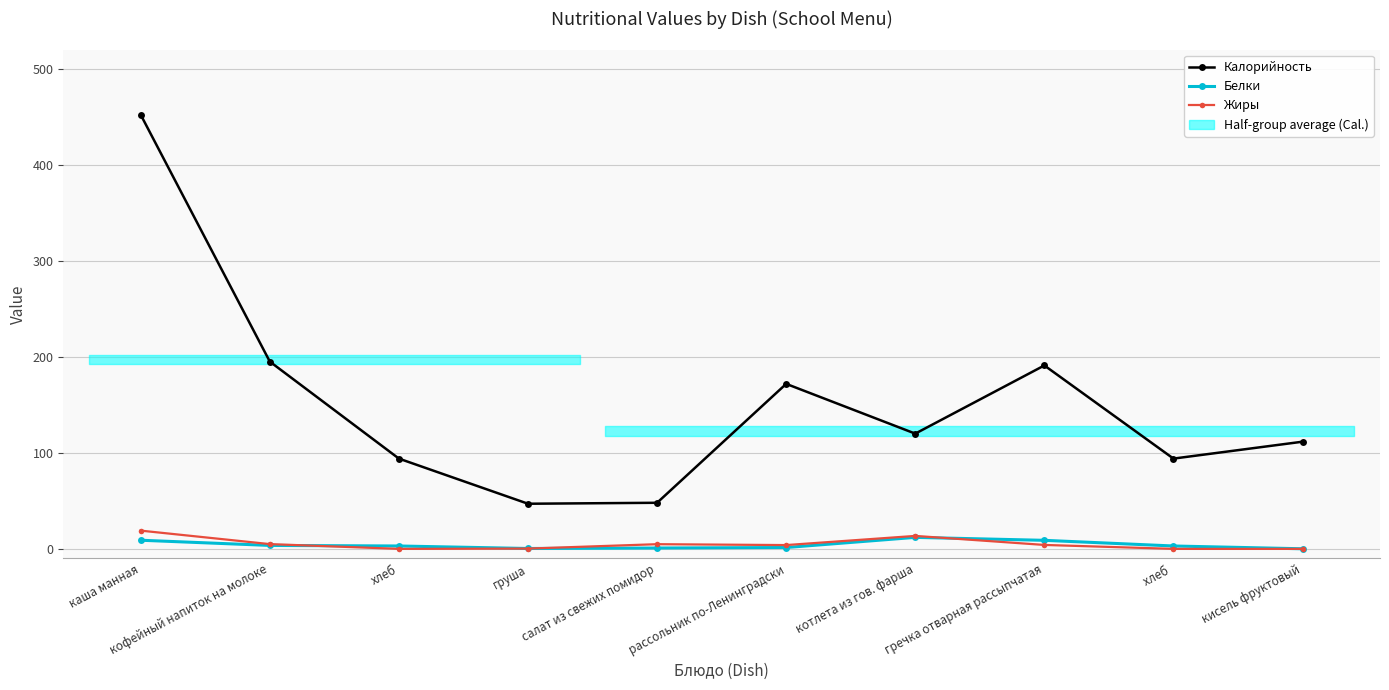

How many intersections are there between Белки and Жиры?

3